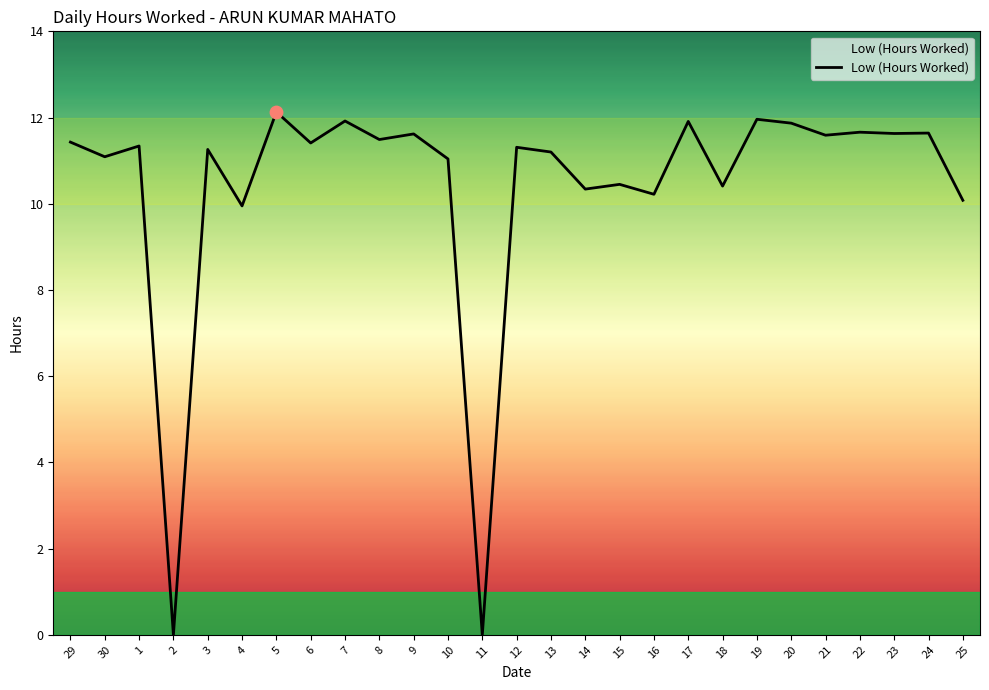

Between 7 and 11, which is larger?

7